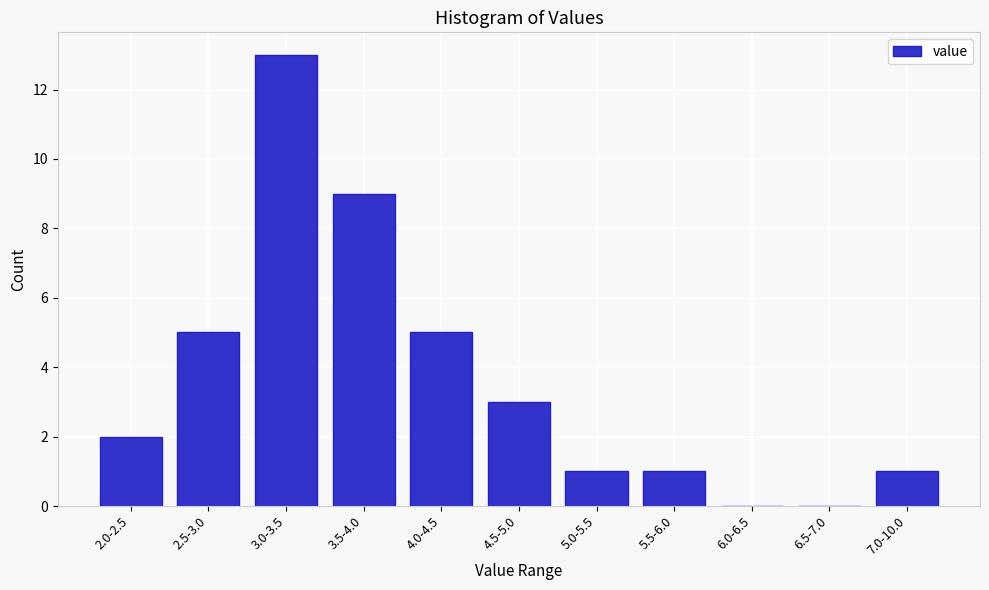

Reading left to right, extract all data points from this chart.

2.0-2.5=2	2.5-3.0=5	3.0-3.5=13	3.5-4.0=9	4.0-4.5=5	4.5-5.0=3	5.0-5.5=1	5.5-6.0=1	6.0-6.5=0	6.5-7.0=0	7.0-10.0=1